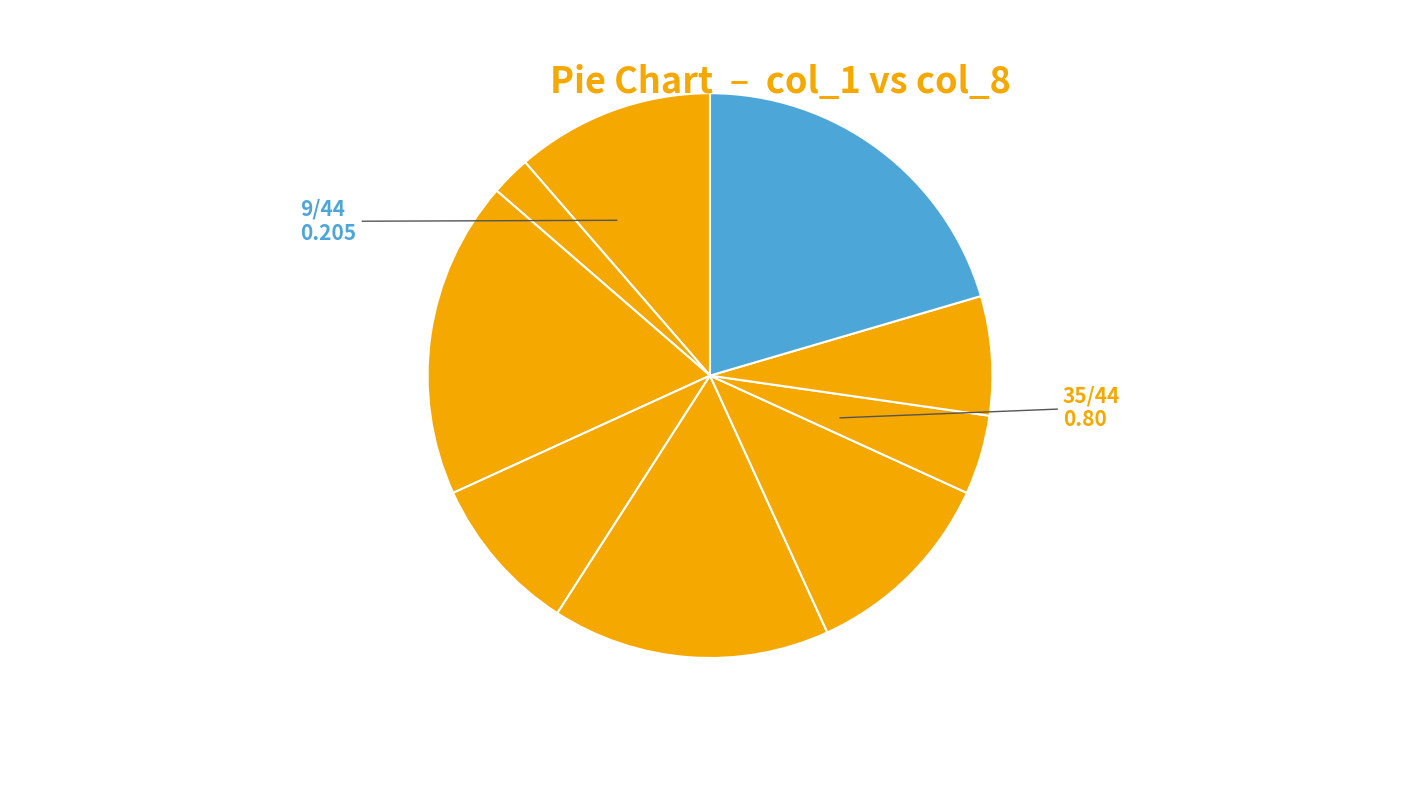

How many slices are in this pie chart?

9